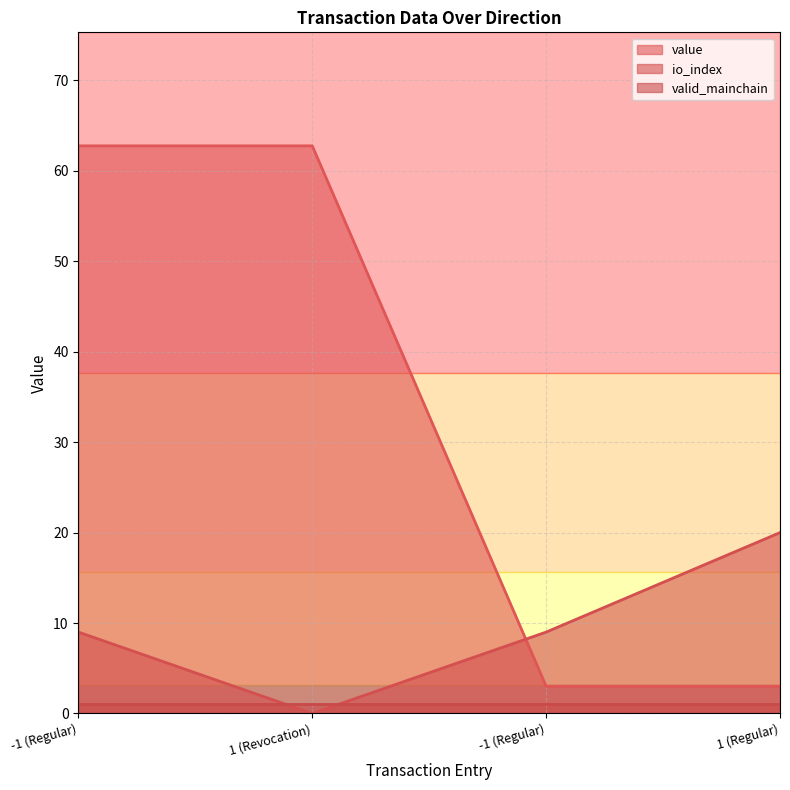

What is the average value of the value series?

32.9